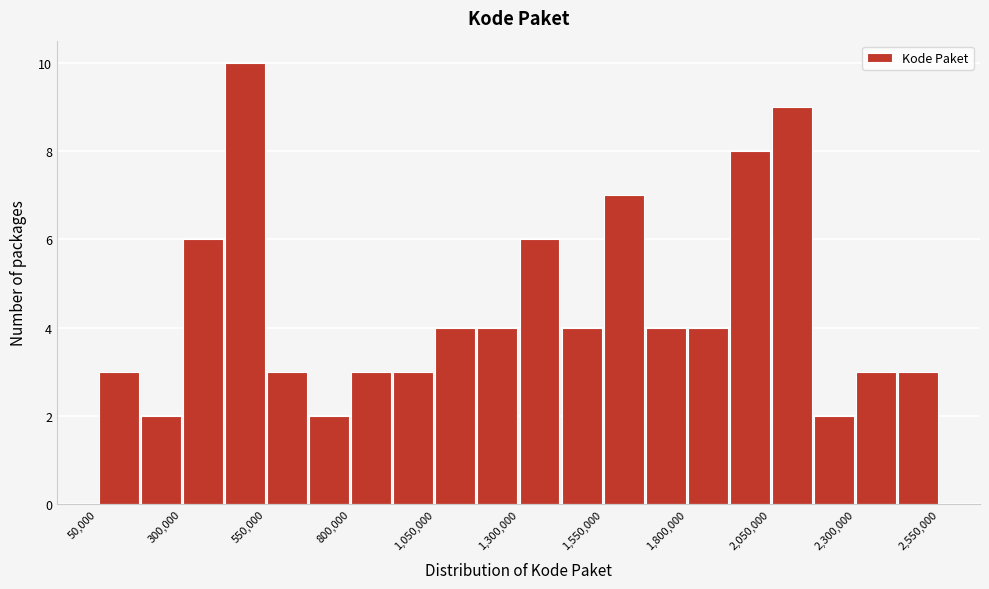

Around what value on the x-axis is the tallest bar? Give the approximate position of its centre, as read against the axis.

500000